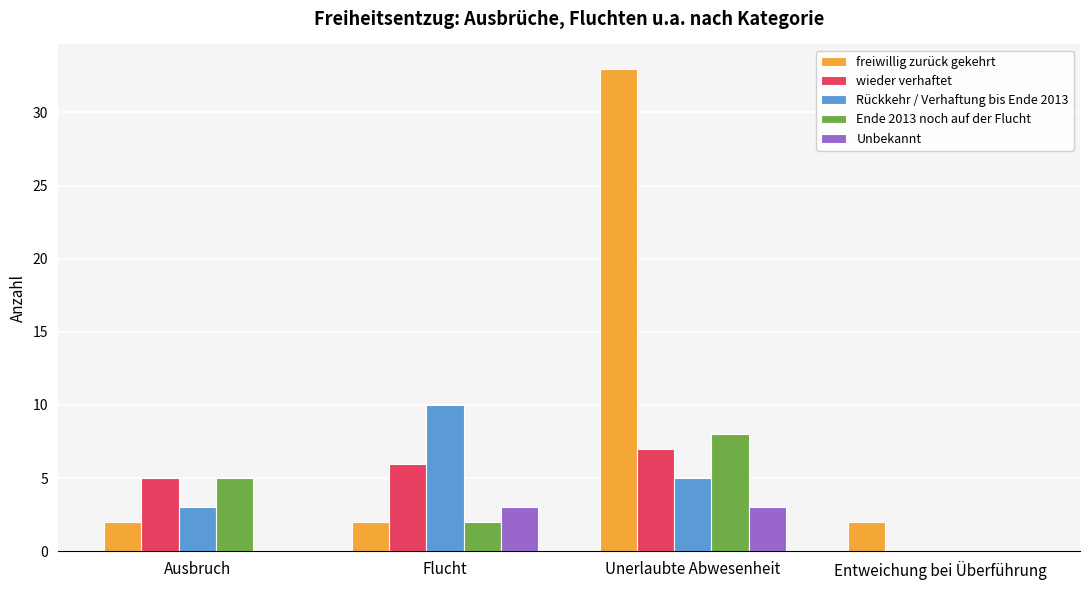

What is the maximum value for Rückkehr / Verhaftung bis Ende 2013?

10